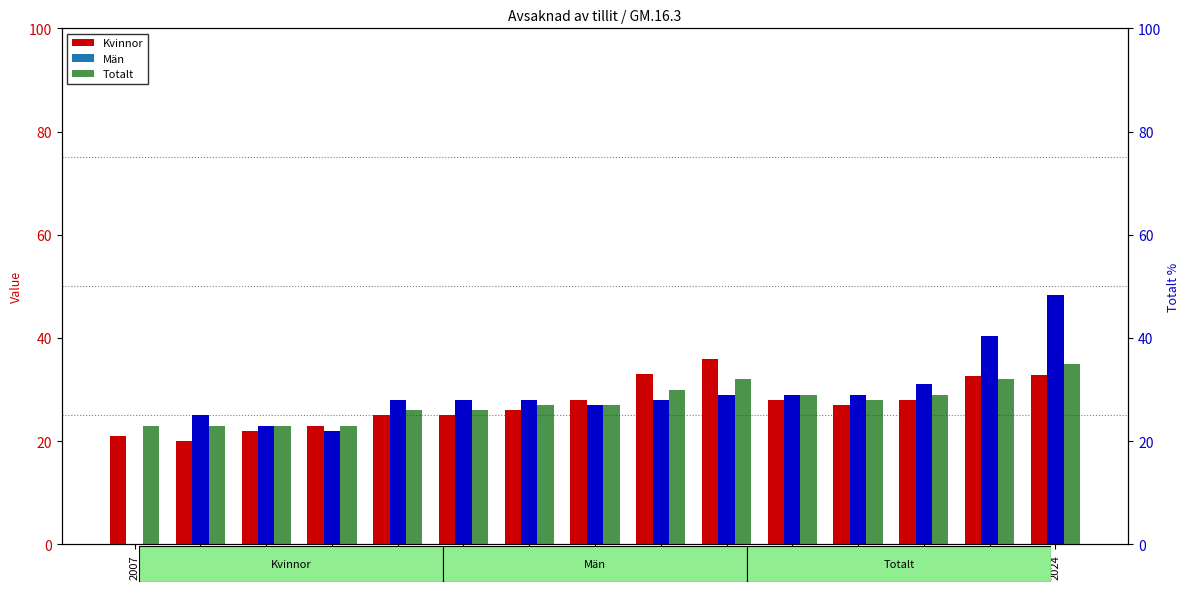

Where is Kvinnor nearest to the value 28?

2014